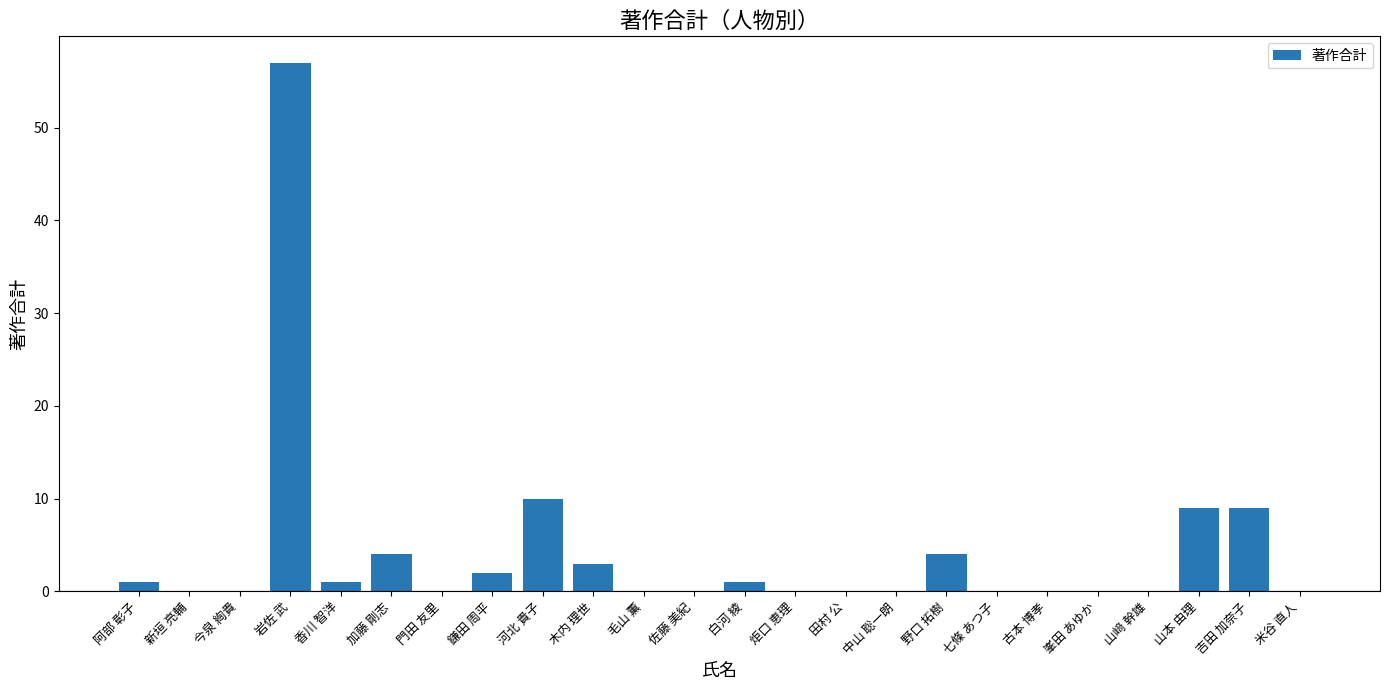

Are the bars horizontal?

No